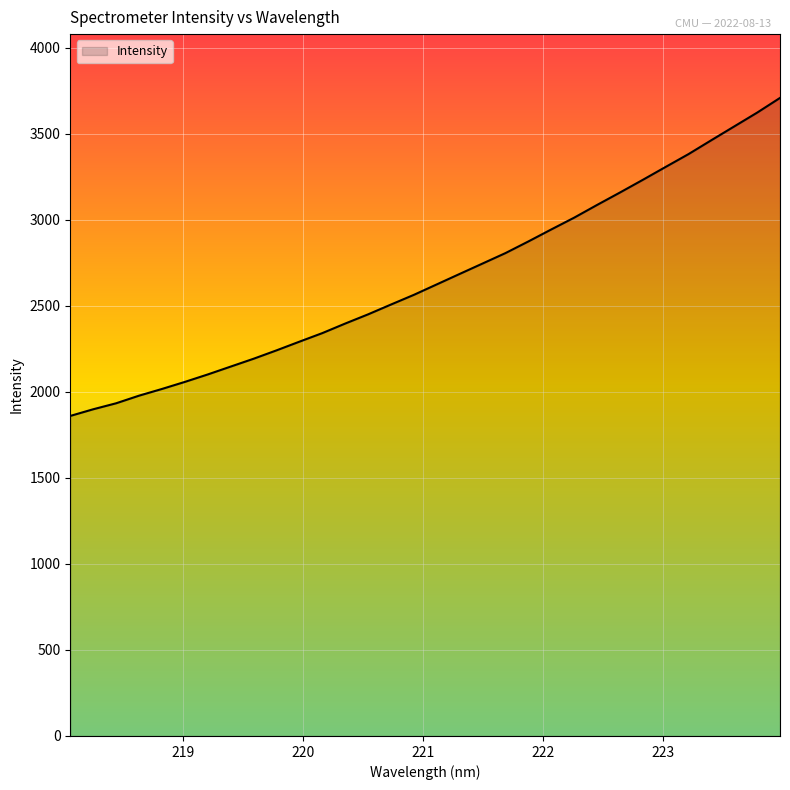

What is the difference between the maximum and minimum values?

1848.0